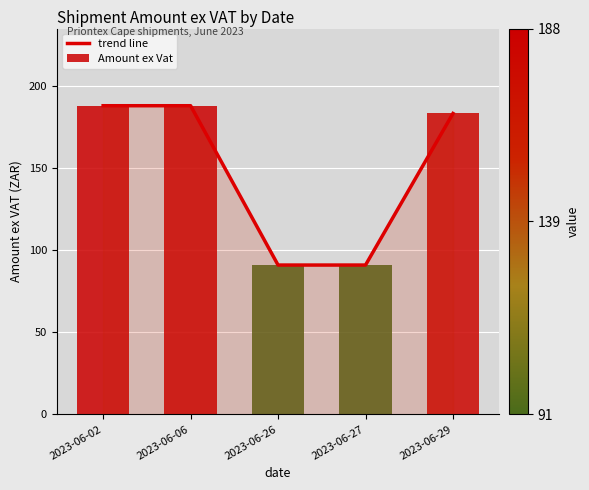

Approximately how many times larger is the value at 2023-06-26 compared to 2023-06-29?

0.5